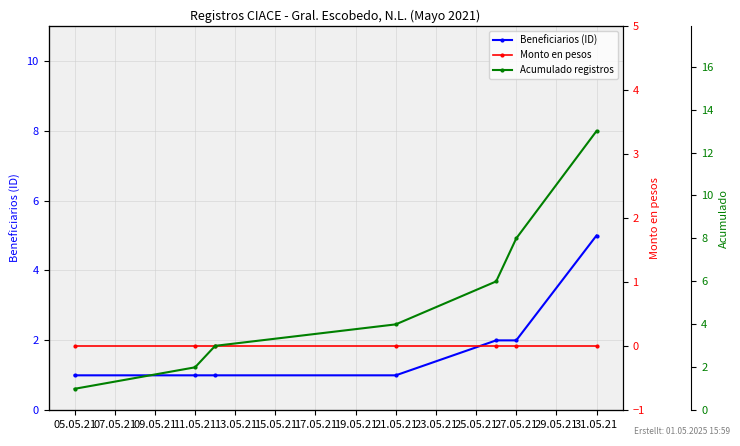

The value of Beneficiarios (ID) at 21.05.21 is 1. True or false?

True